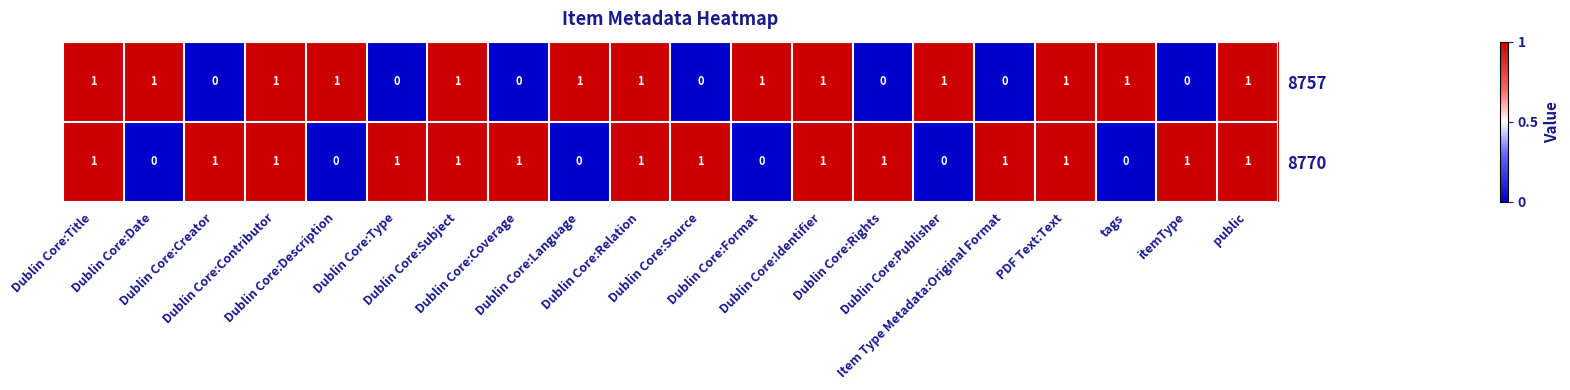

How many 8757 values are between 0 and 1?

20